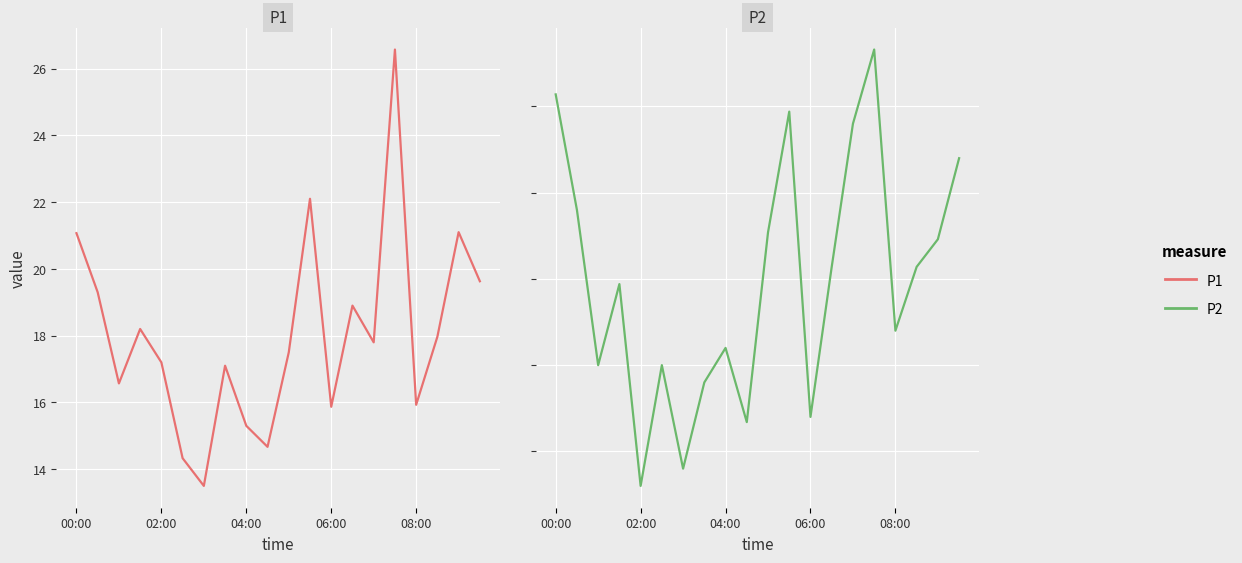

List the labels in order of P2 value, largest first.

15, 00:00, 11, 14, 19, 02:00, 10, 18, 13, 17, 06:00, 16, 8, 04:00, 5, 7, 12, 9, 6, 08:00